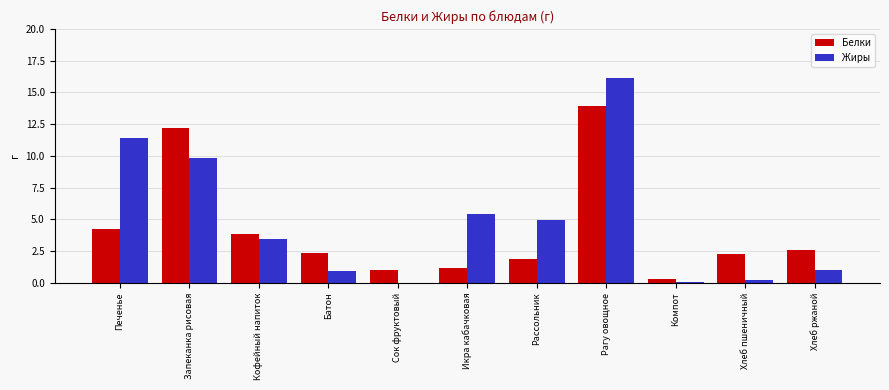

Which label corresponds to the largest value in the chart?

Рагу овощное